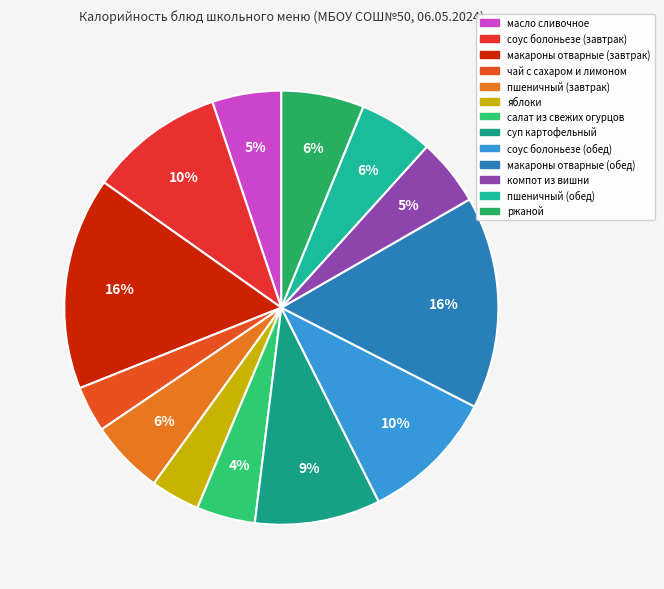

Combined, what portion of the pie is салат из свежих огурцов and ржаной?

10.5%